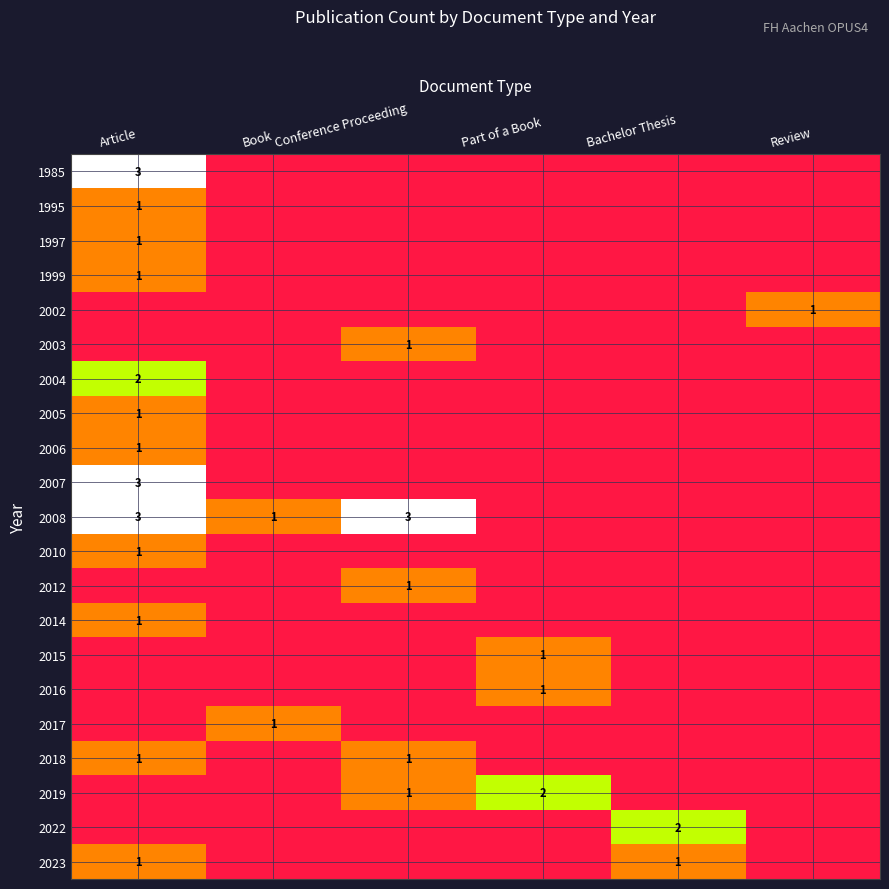

Is the value of 2007 at Conference Proceeding greater than the value of 2019 at Conference Proceeding?

No